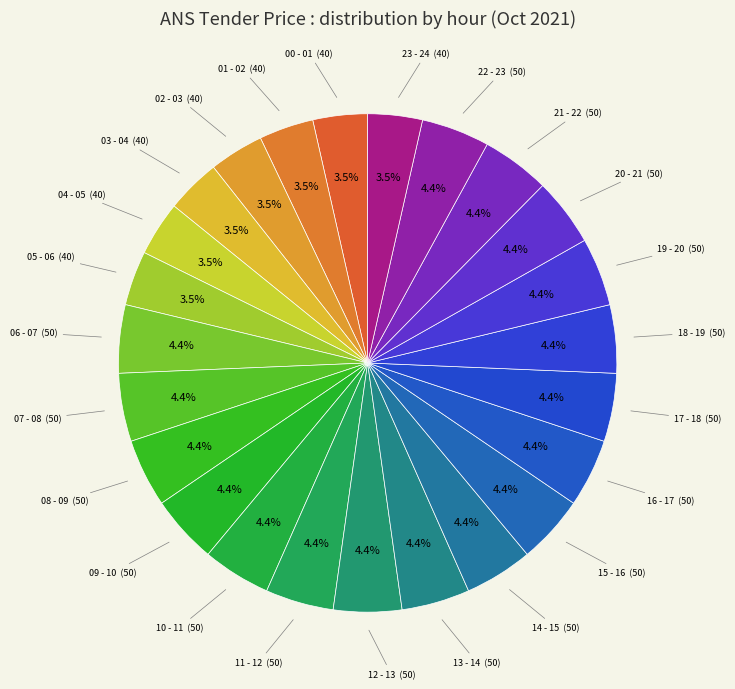

How many slices are in this pie chart?

24